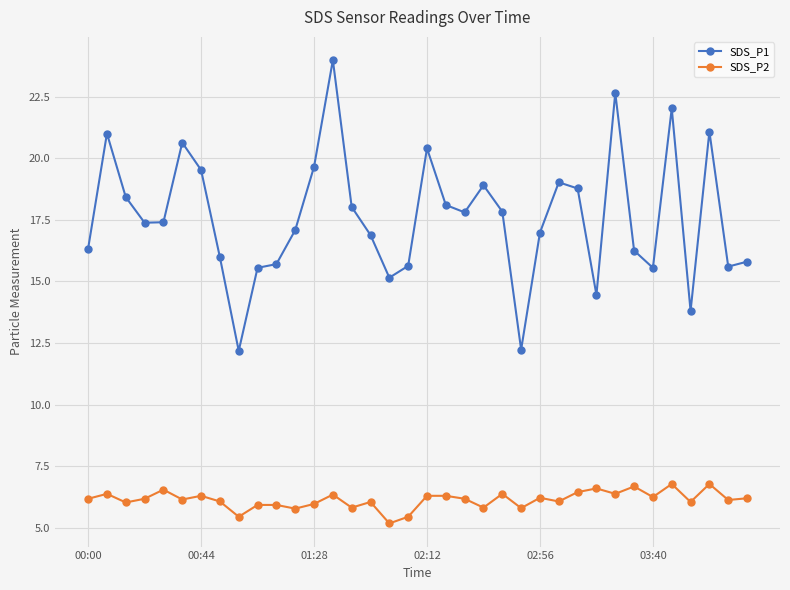

True or false: SDS_P2 and SDS_P1 intersect in this chart.

False